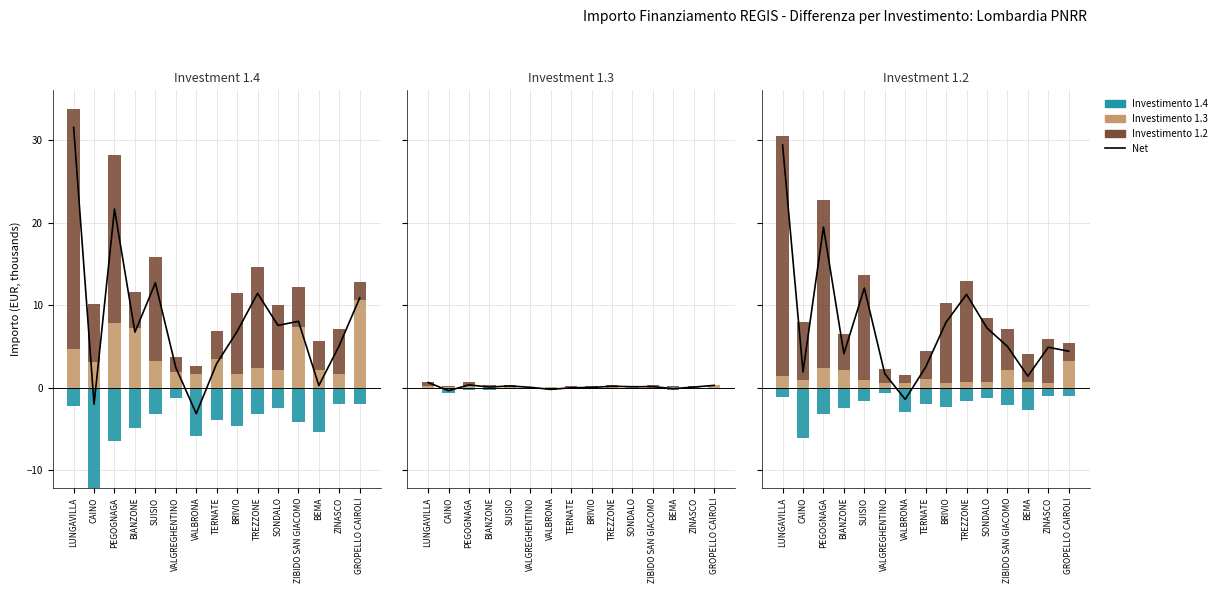

Rank the categories by value from lowest to highest.

VALBRONA, CAINO, BEMA, VALGREGHENTINO, TERNATE, ZINASCO, BIANZONE, BRIVIO, SONDALO, ZIBIDO SAN GIACOMO, GROPELLO CAIROLI, TREZZONE, SUISIO, PEGOGNAGA, LUNGAVILLA